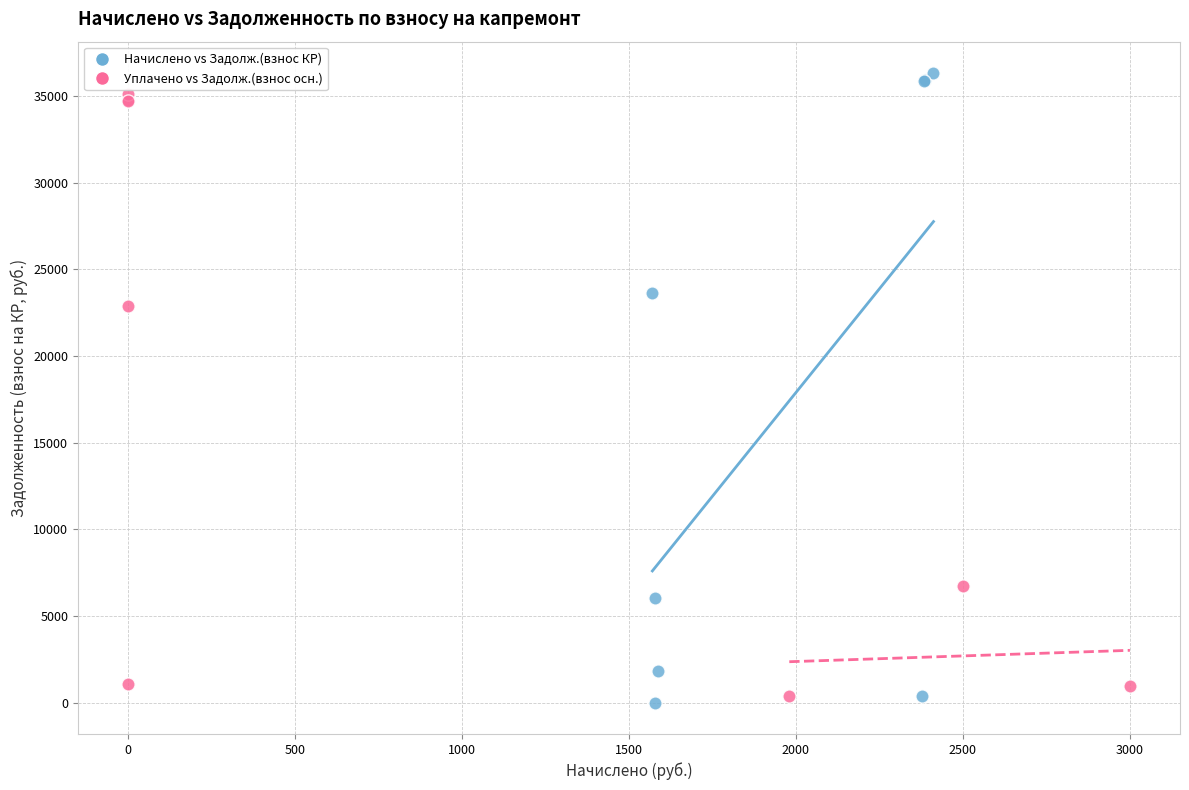

Which series contains the highest Y value?

Начислено vs Задолж.(взнос КР)